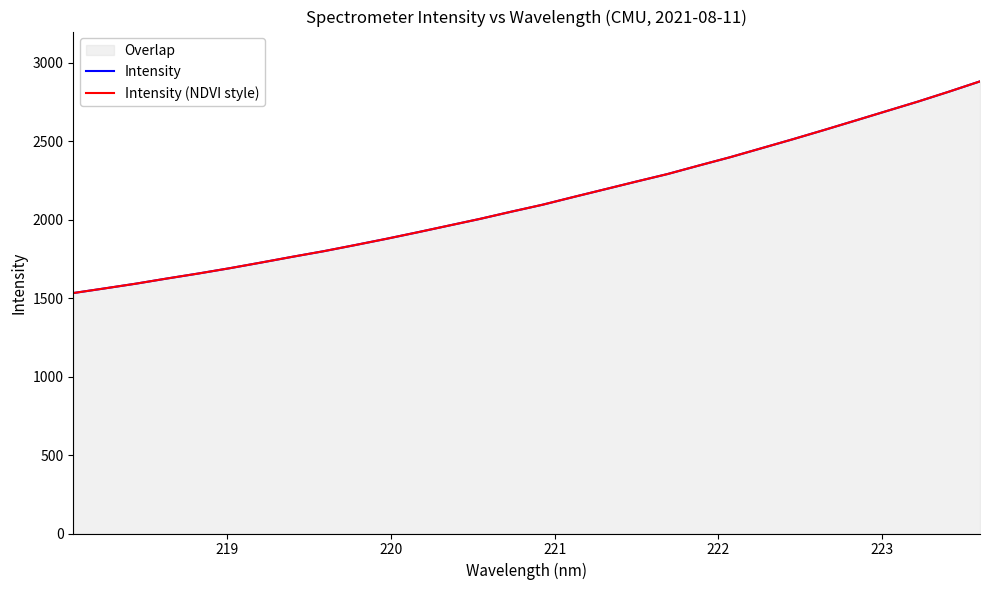

Is it true that Intensity (NDVI style) equals 3337.8 at 12?

False